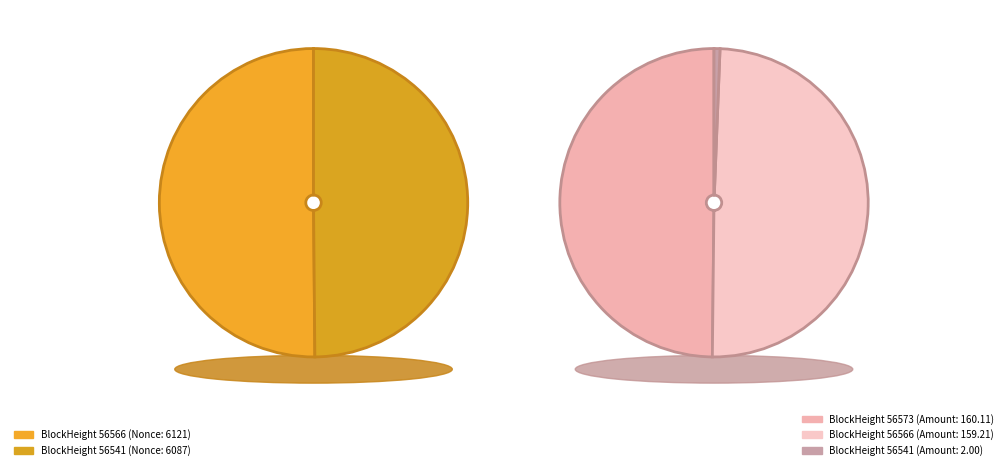

Which category has the biggest portion of the pie?

56566